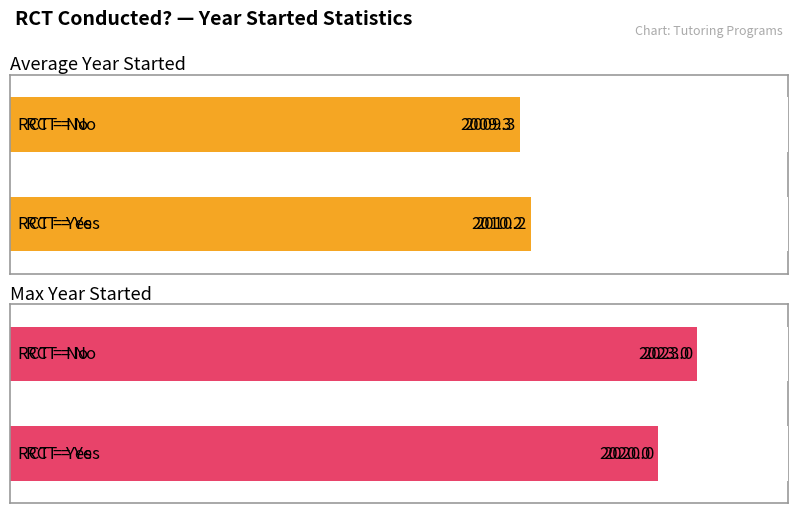

Which series changed the most between 0 and 1?

Max Year Started